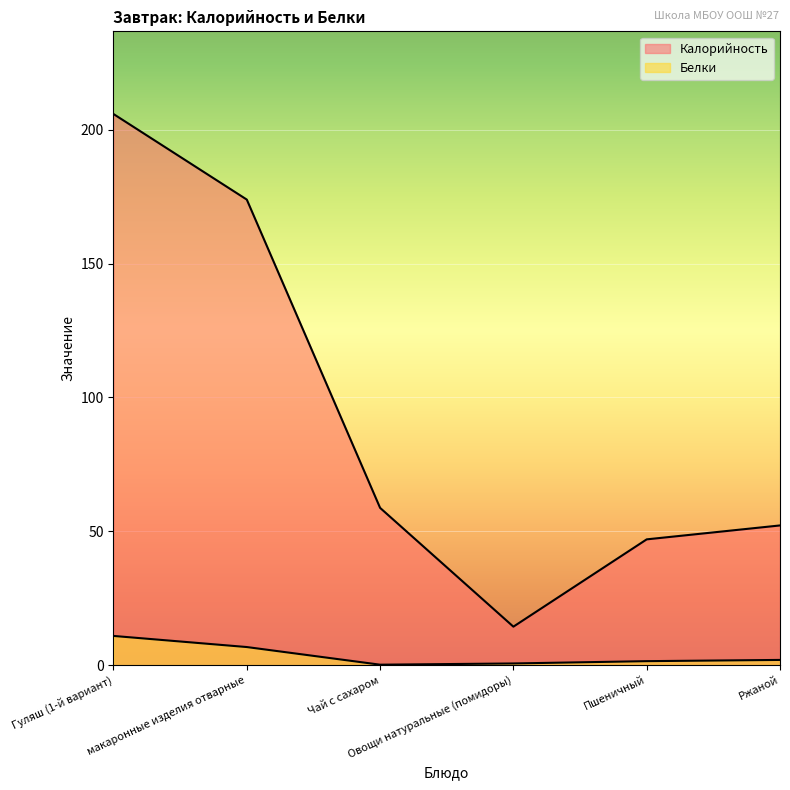

How many lines are shown in the chart?

2